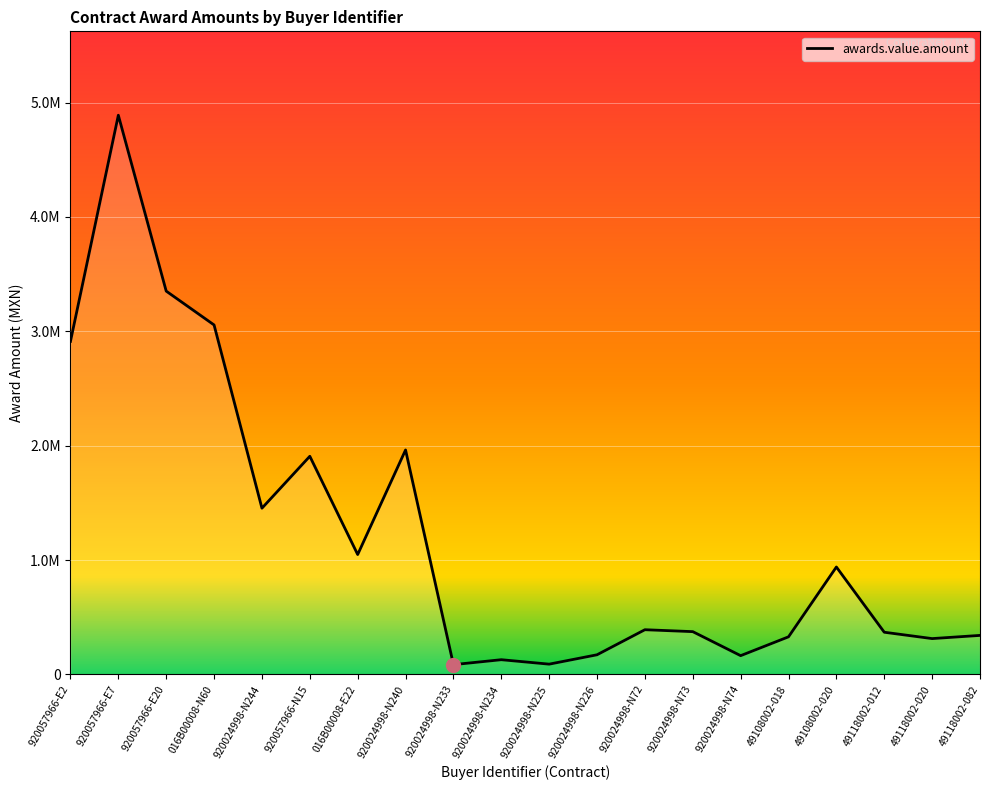

The value at 920024998-N74 is 164720.0. True or false?

True